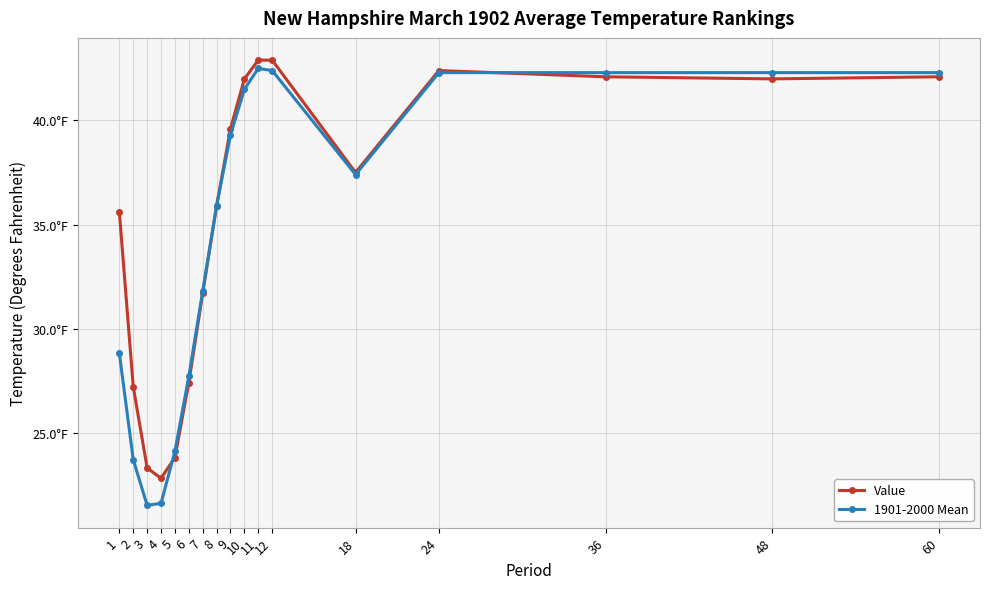

At which category is the sum across all series the highest?

11